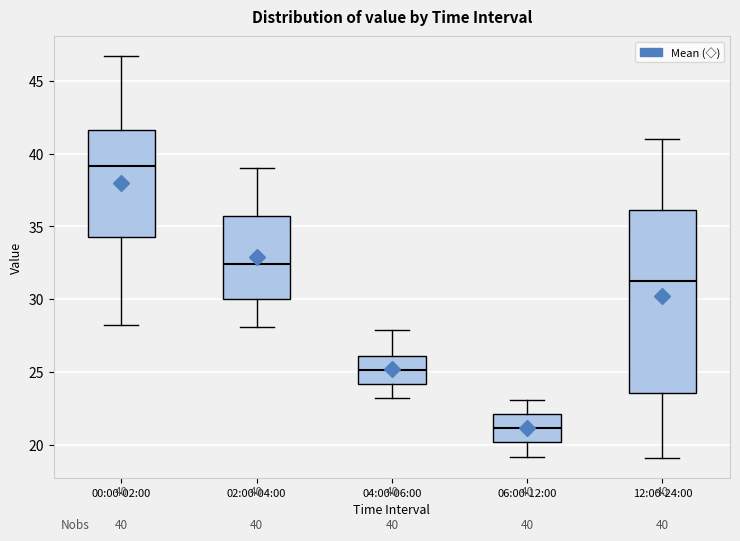

Which box's median line is the lowest?

06:00-12:00